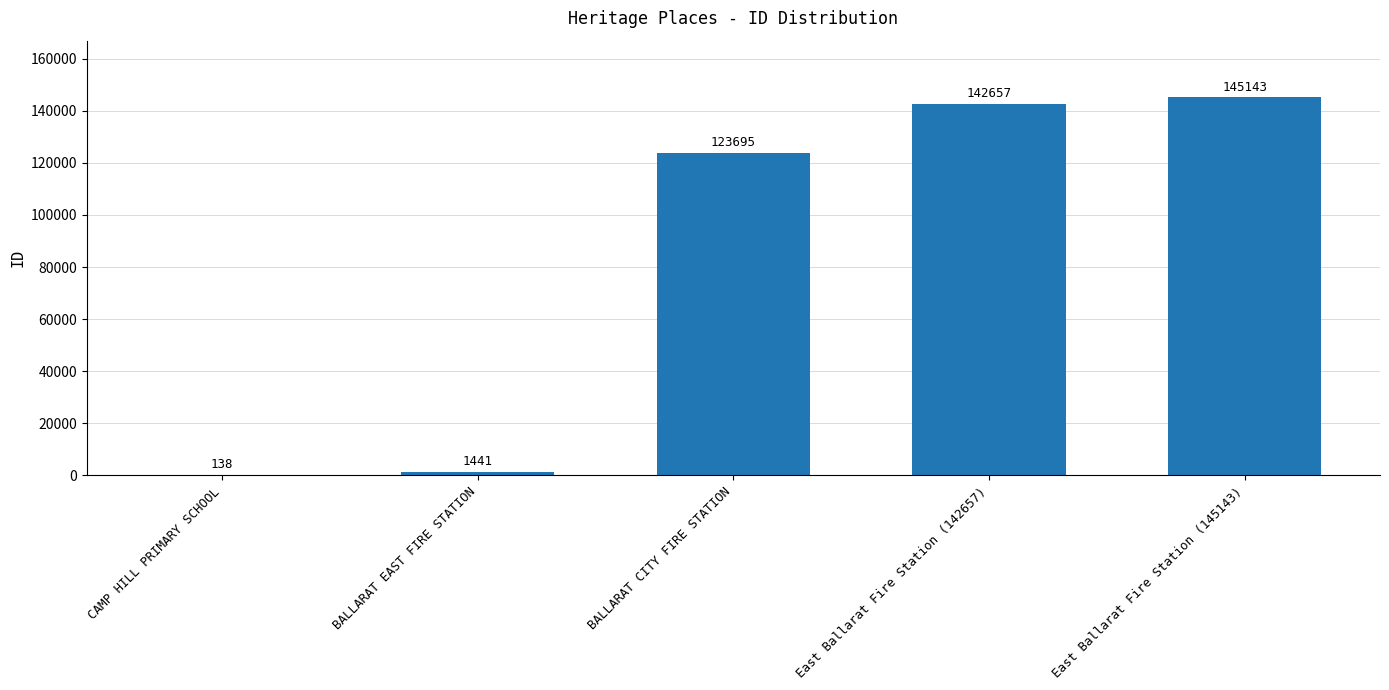

At which label is the value closest to 72640?

BALLARAT CITY FIRE STATION